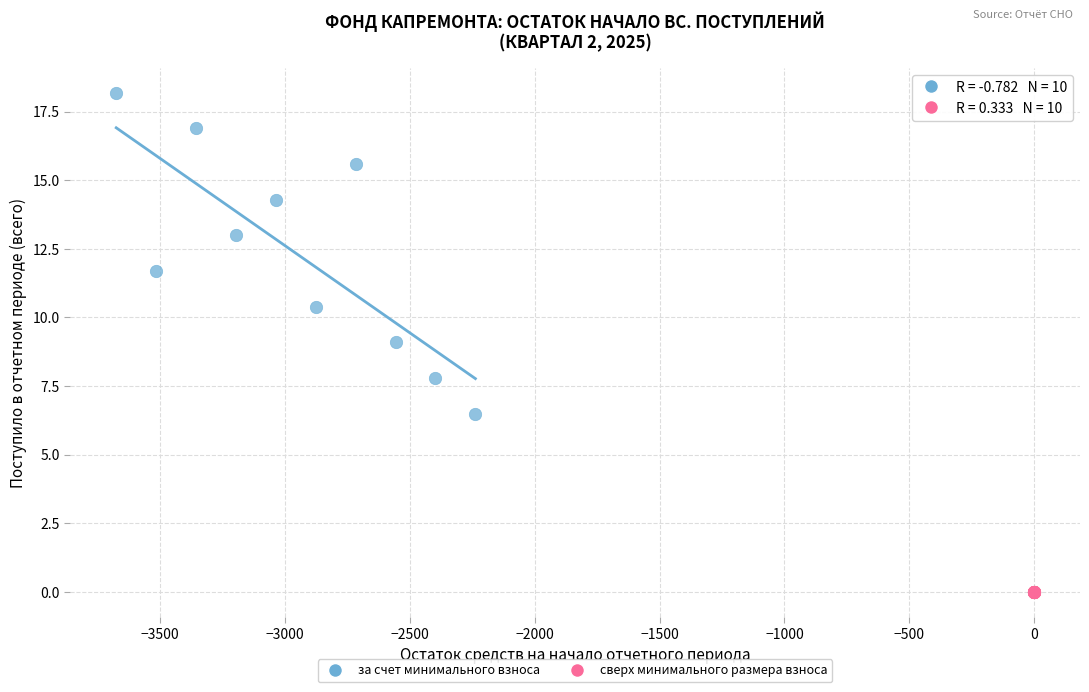

Which series has the largest Y range (max minus min)?

за счет минимального взноса